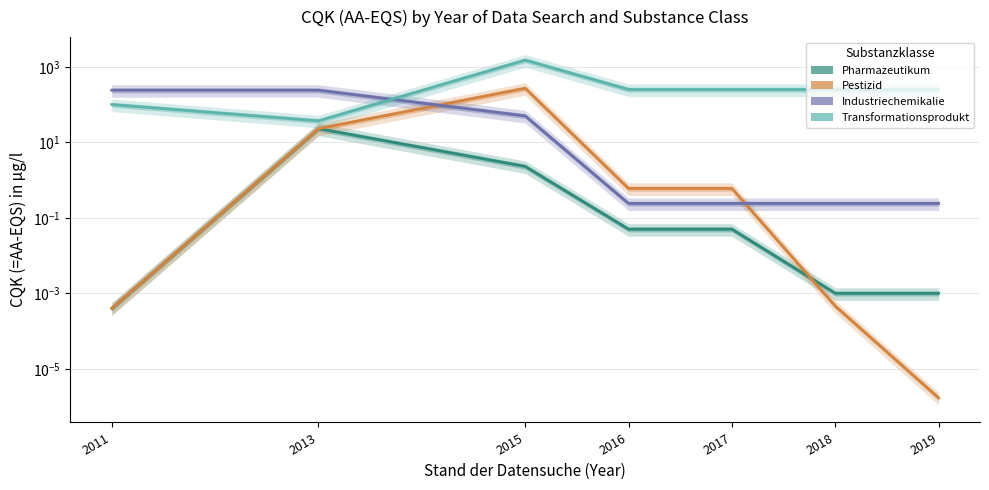

Which has a higher value, 2018 or 2011?

2018